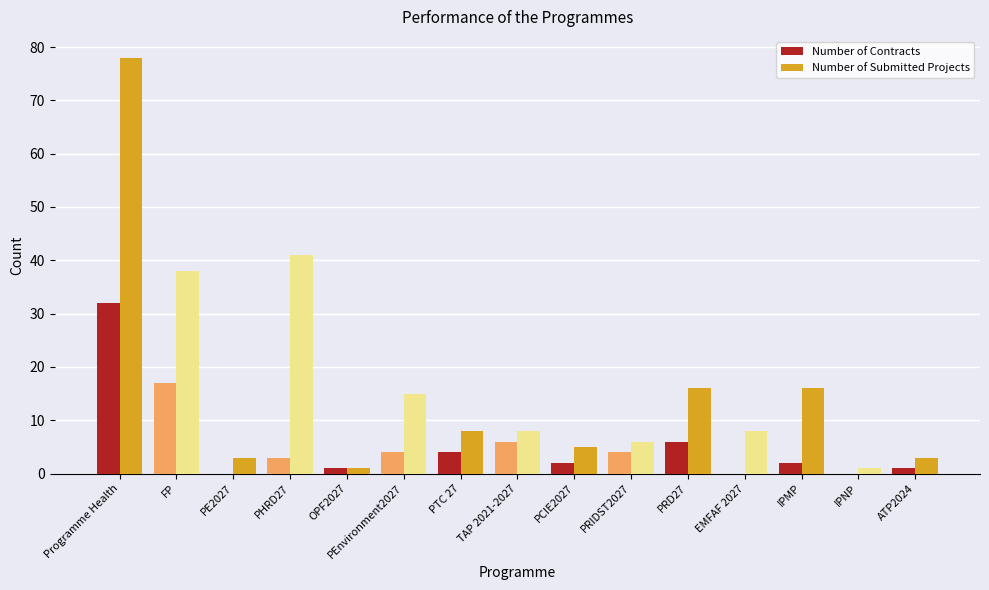

What is the total value across all series at PRIDST2027?

10